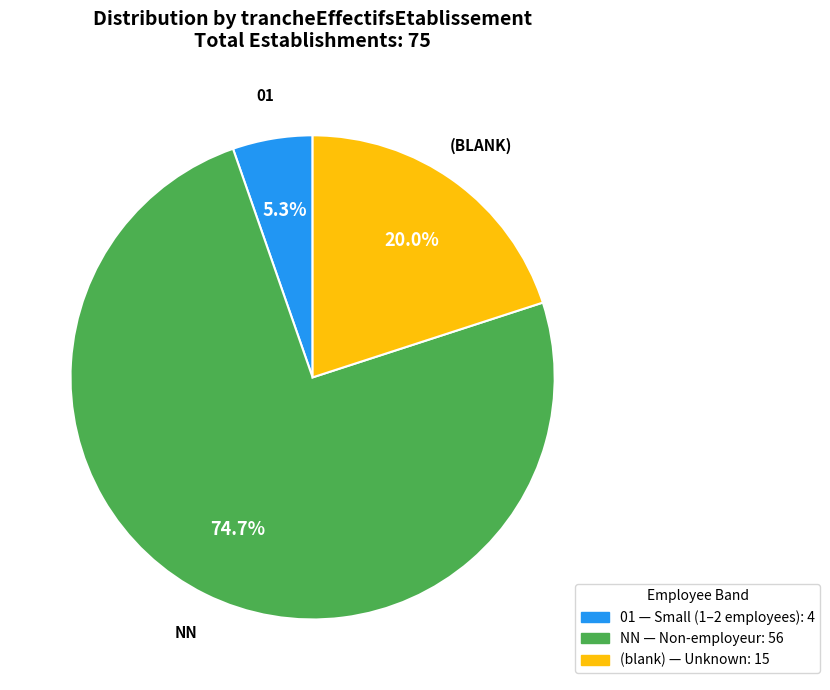

Does any single category account for the majority?

Yes